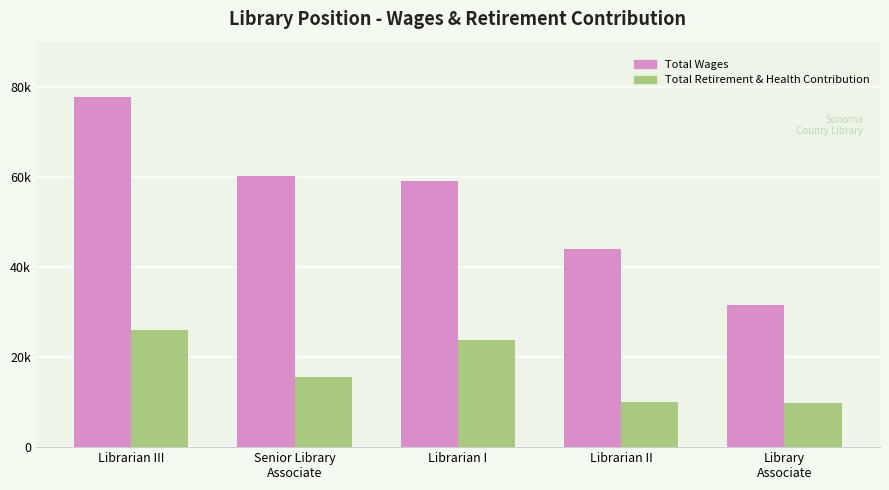

What is the value of the Total Retirement & Health Contribution bar at the 4th from the left?

10071